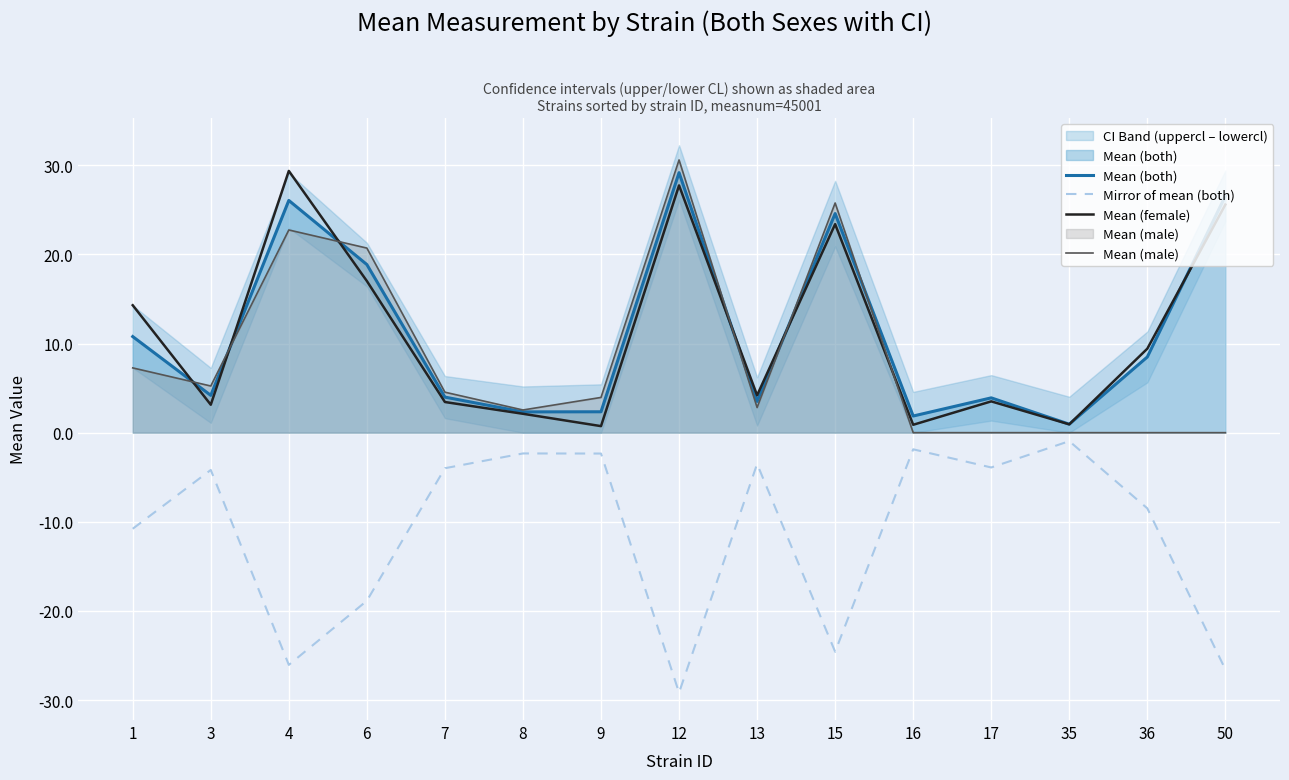

True or false: Mean (both) and Mirror of mean (both) intersect in this chart.

False